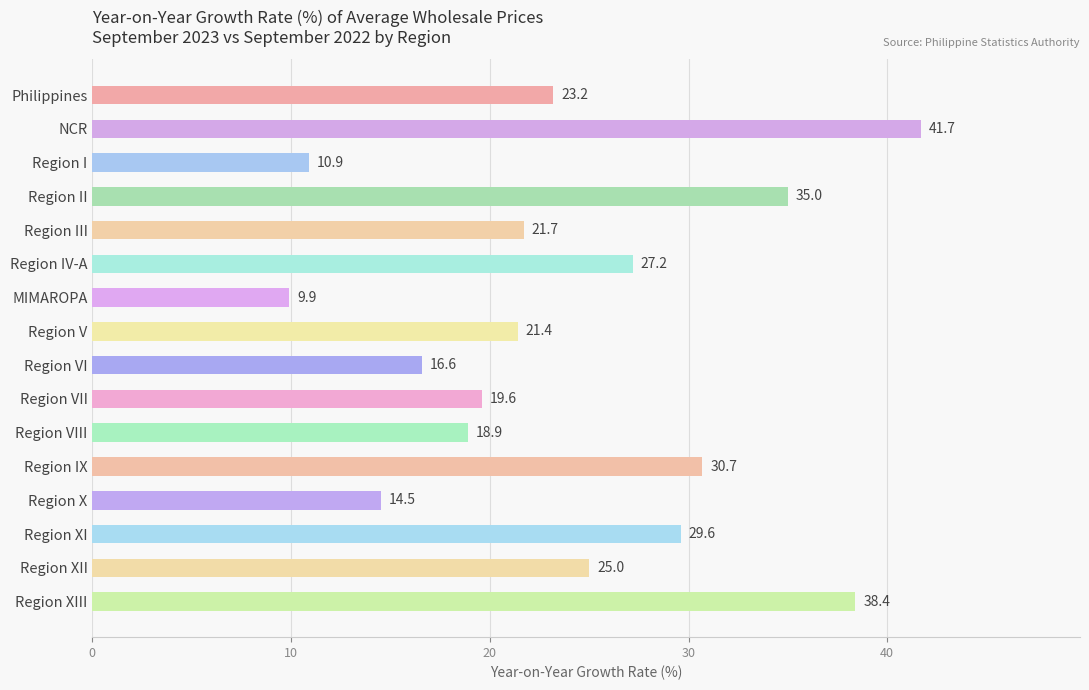

How many values are below 23?

8